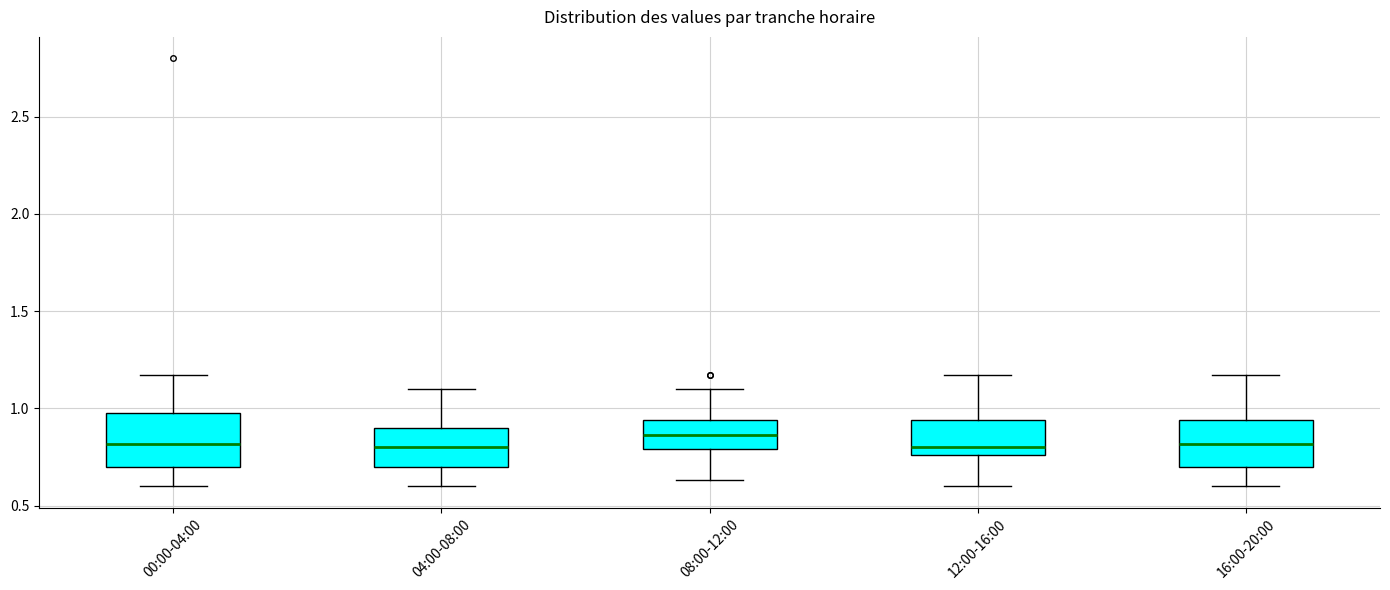

Reading left to right, transcribe this box plot: for each box, give where its median line is, the range the box spans, and where its two whiskers end, as read against the y-axis. The values are not printed on the chart, so give them approximately, as read against the axis.

00:00-04:00: median 0.80, box 0.70 to 1.00, whiskers 0.60 to 1.15
04:00-08:00: median 0.80, box 0.70 to 0.90, whiskers 0.60 to 1.10
08:00-12:00: median 0.85, box 0.80 to 0.95, whiskers 0.65 to 1.10
12:00-16:00: median 0.80, box 0.75 to 0.95, whiskers 0.60 to 1.15
16:00-20:00: median 0.80, box 0.70 to 0.95, whiskers 0.60 to 1.15